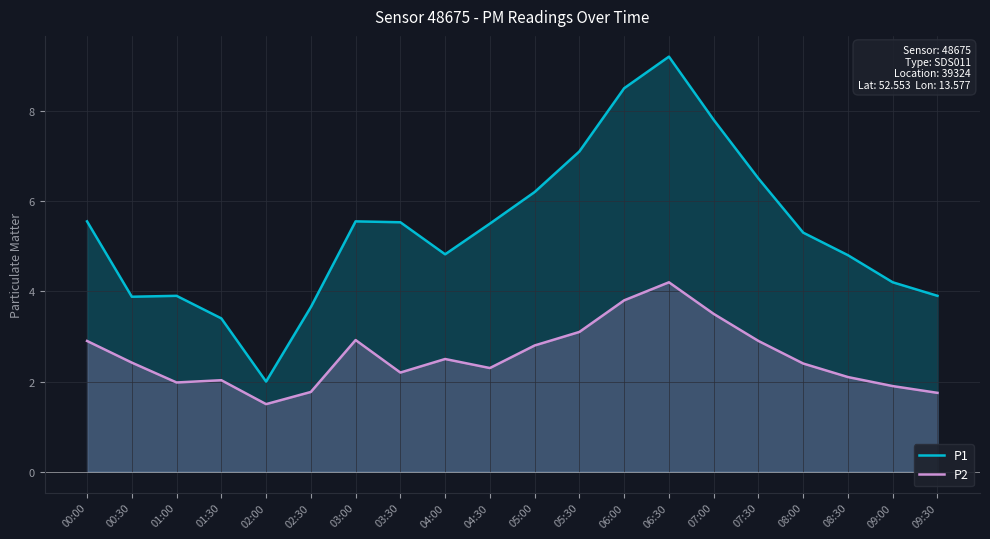

Where does the P1 series first go above 5?

00:00